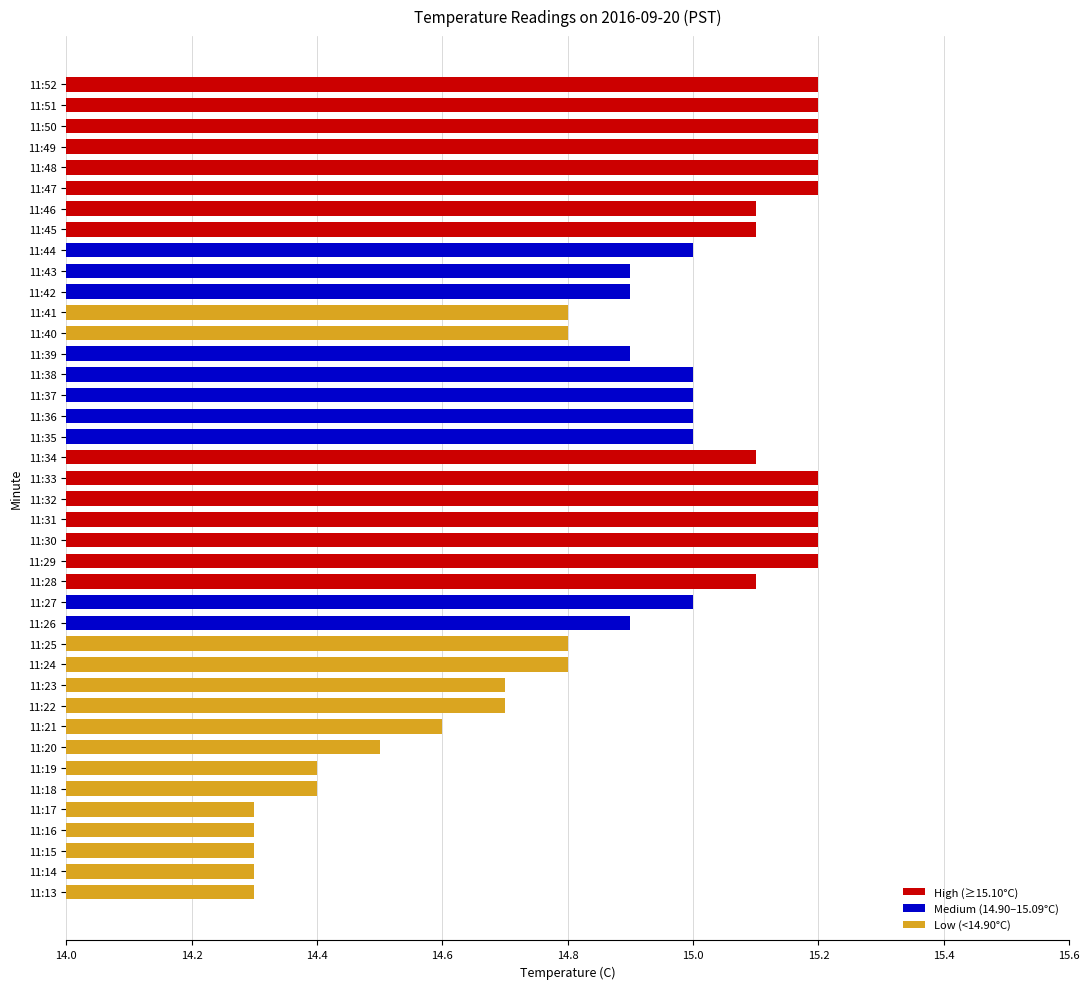

What is the average value?

14.9